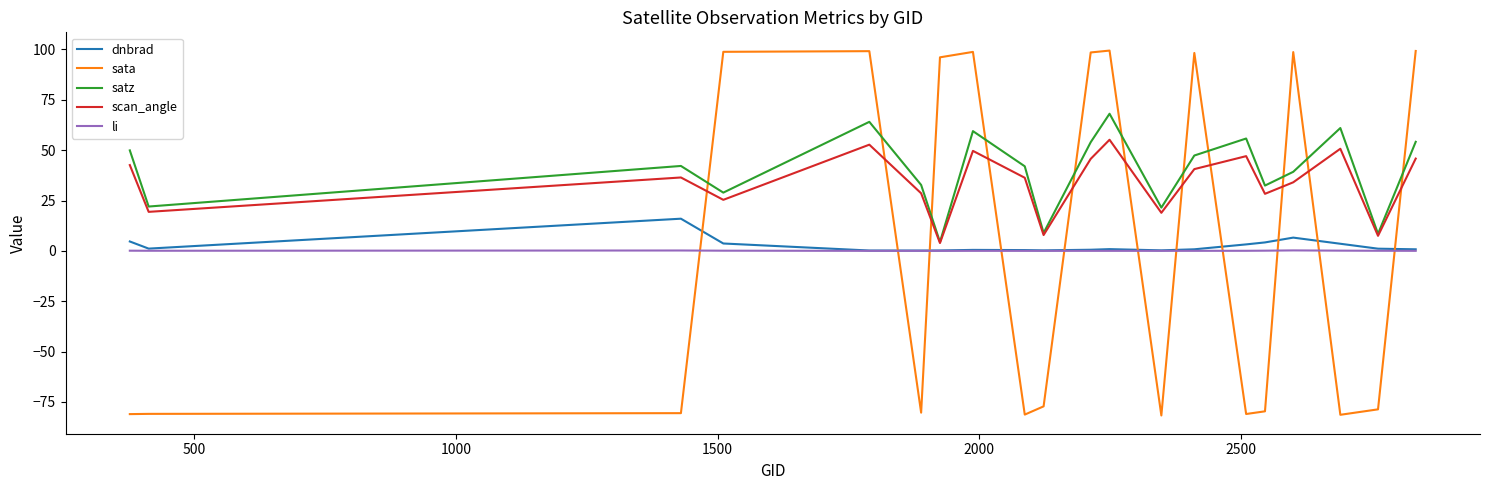

What is the maximum value shown in the chart?

99.4